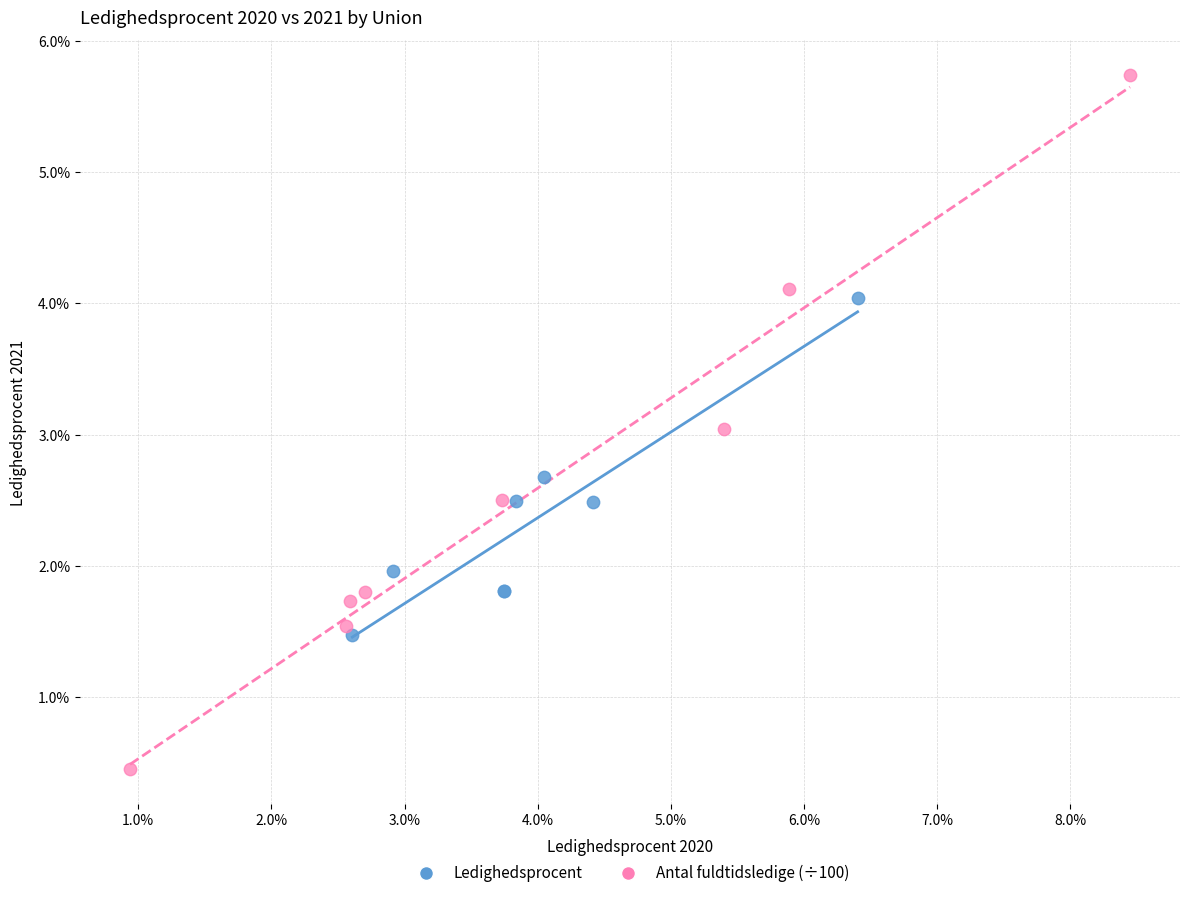

Which series has the widest spread of Y values?

Antal fuldtidsledige (÷100)